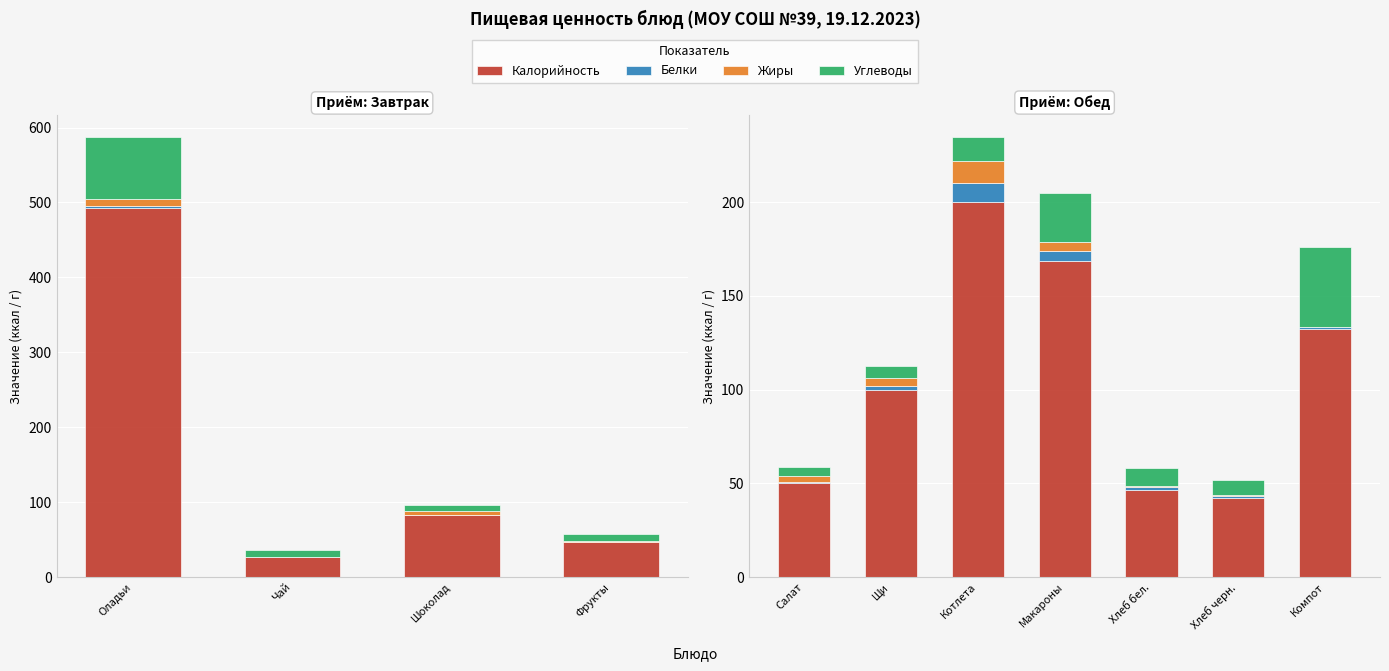

What is the difference between the maximum and minimum values in the Калорийность series?

157.8